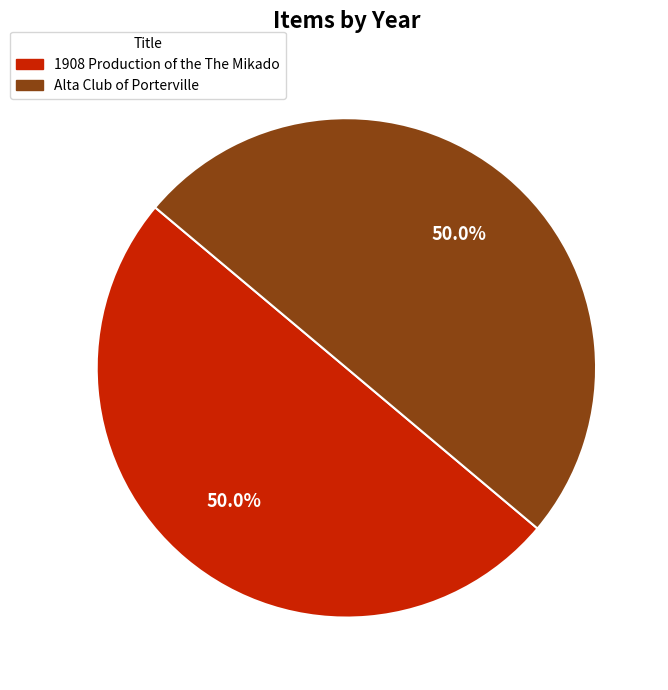

Do 1908 Production of the The Mikado and Alta Club of Porterville together represent more than half of the pie?

Yes